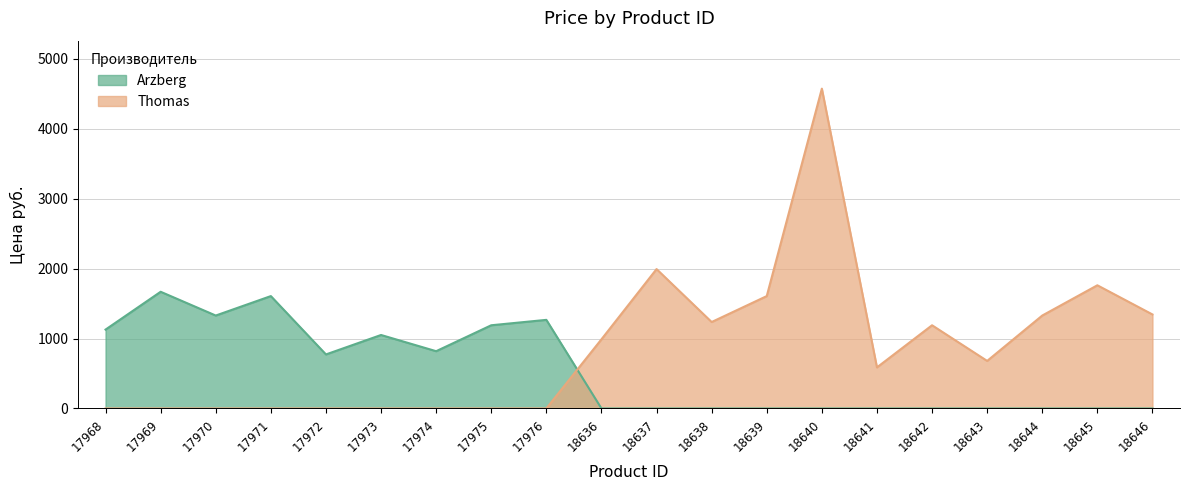

Which category has the lowest value in the Arzberg series?

18636